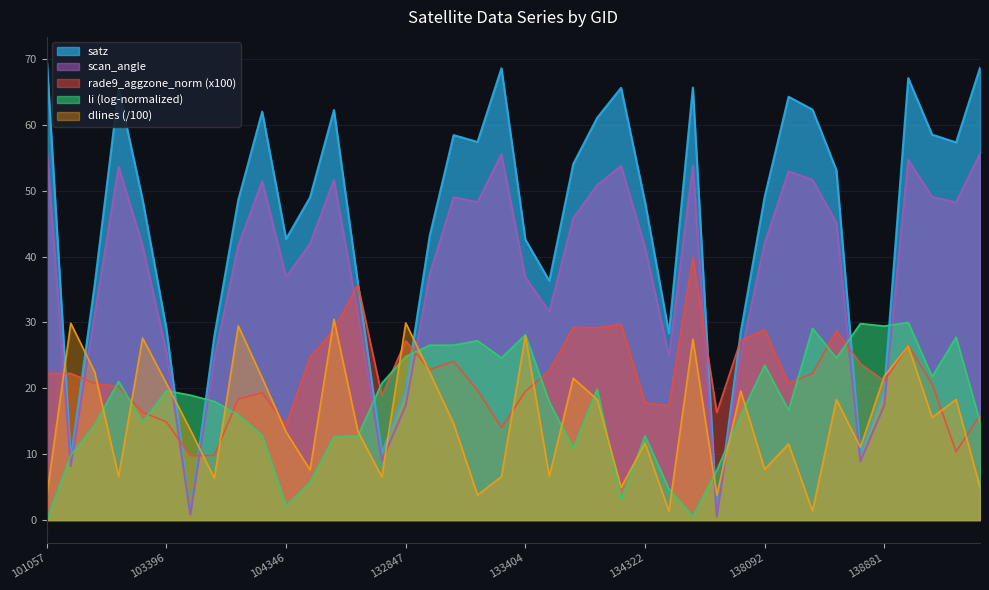

How many times do scan_angle and rade9_aggzone_norm cross each other?

10